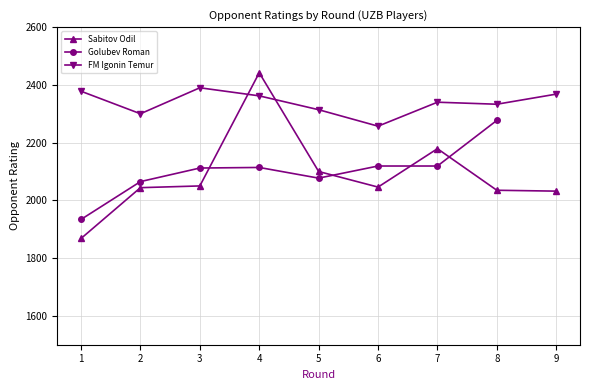

Which series has the largest total across all categories?

FM Igonin Temur